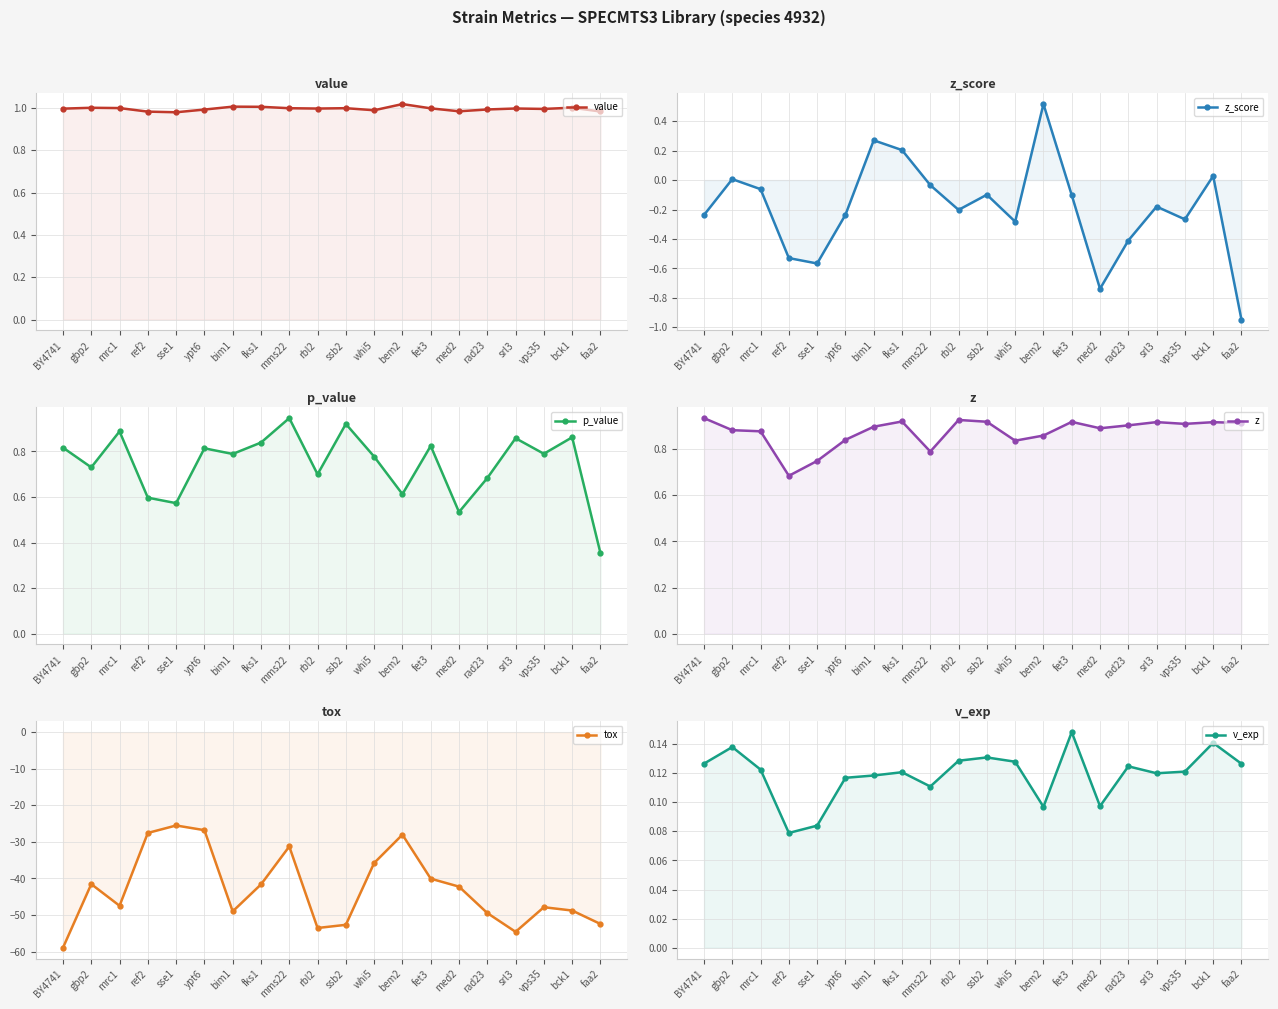

How many data points in z_score are above 0?

5